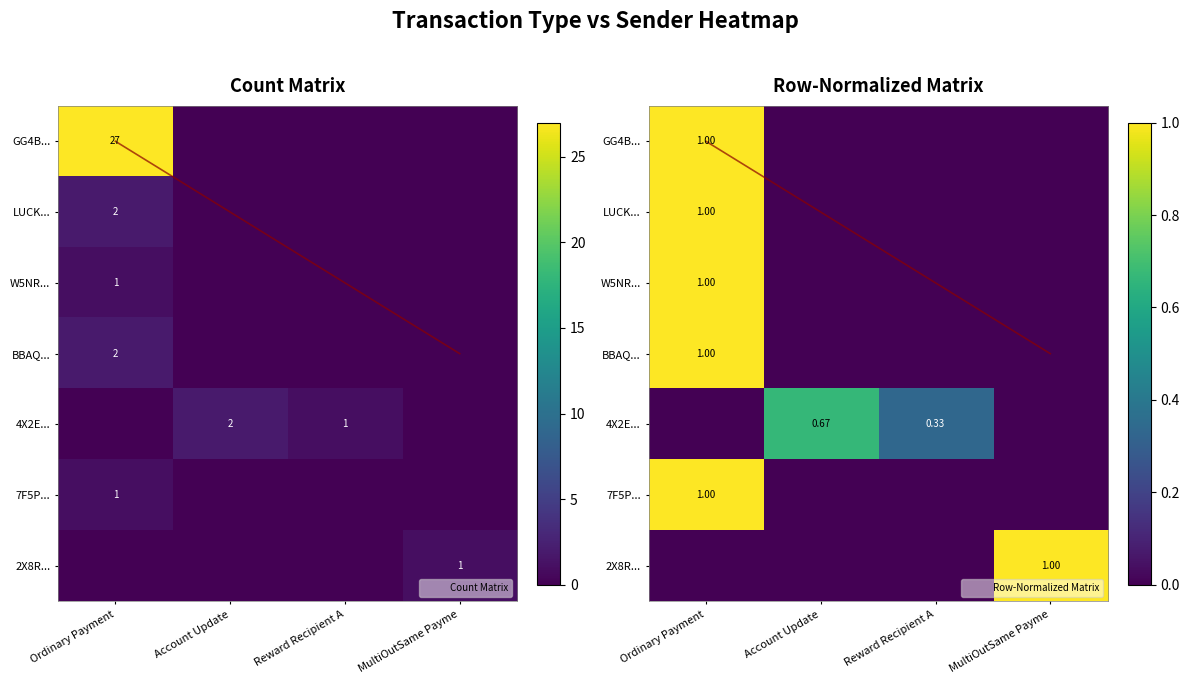

The value of GG4B... at MultiOutSame Payme is 0.0. True or false?

True